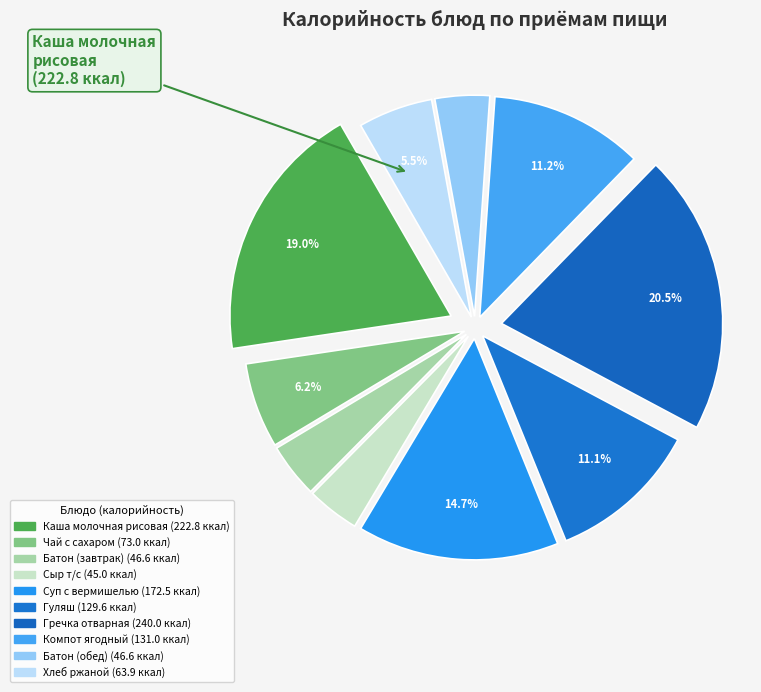

What percentage do Батон (обед) and Чай с сахаром together represent?

10.2%